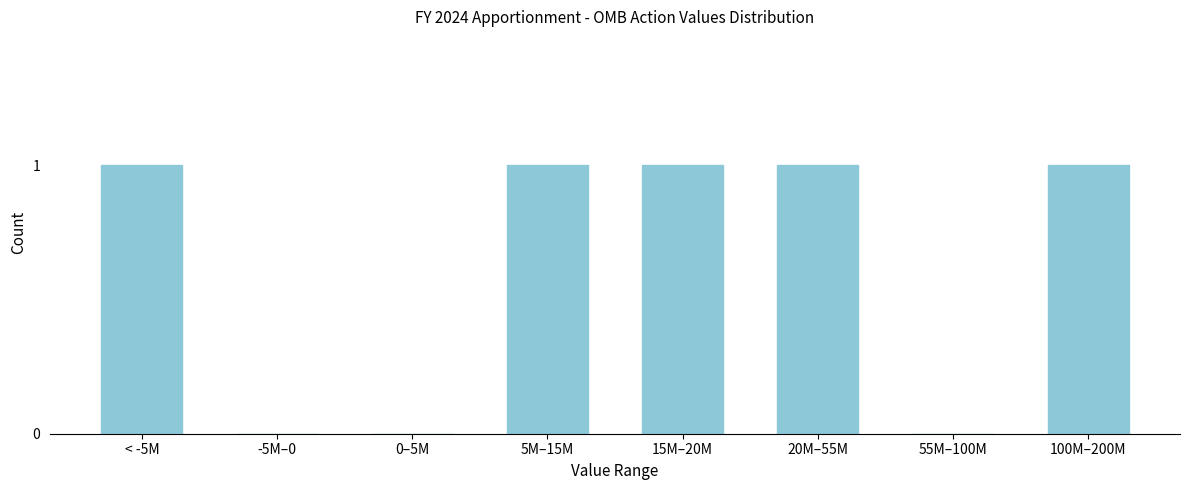

Reading left to right, what are all the values shown in this chart?

< -5M=1	-5M–0=0	0–5M=0	5M–15M=1	15M–20M=1	20M–55M=1	55M–100M=0	100M–200M=1